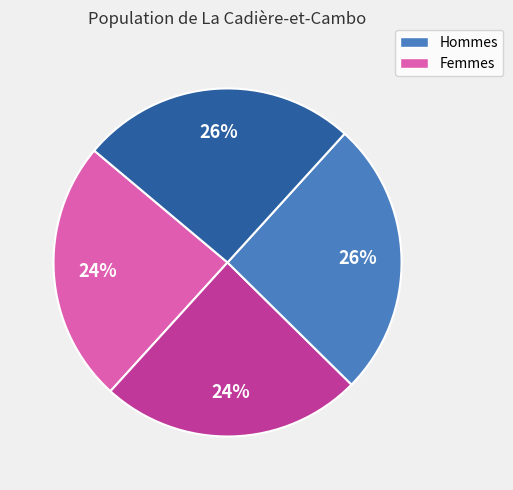

To the nearest percent, what is the average slice percentage?

25%